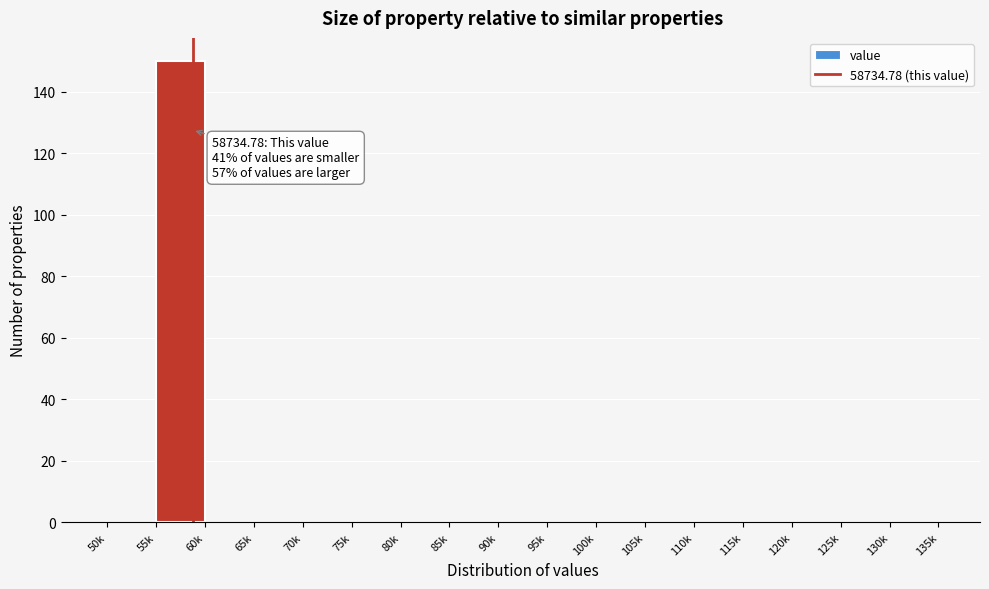

Reading left to right, list all the values displayed in this chart.

50k=0	55k=150	60k=0	65k=0	70k=0	75k=0	80k=0	85k=0	90k=0	95k=0	100k=0	105k=0	110k=0	115k=0	120k=0	125k=0	130k=0